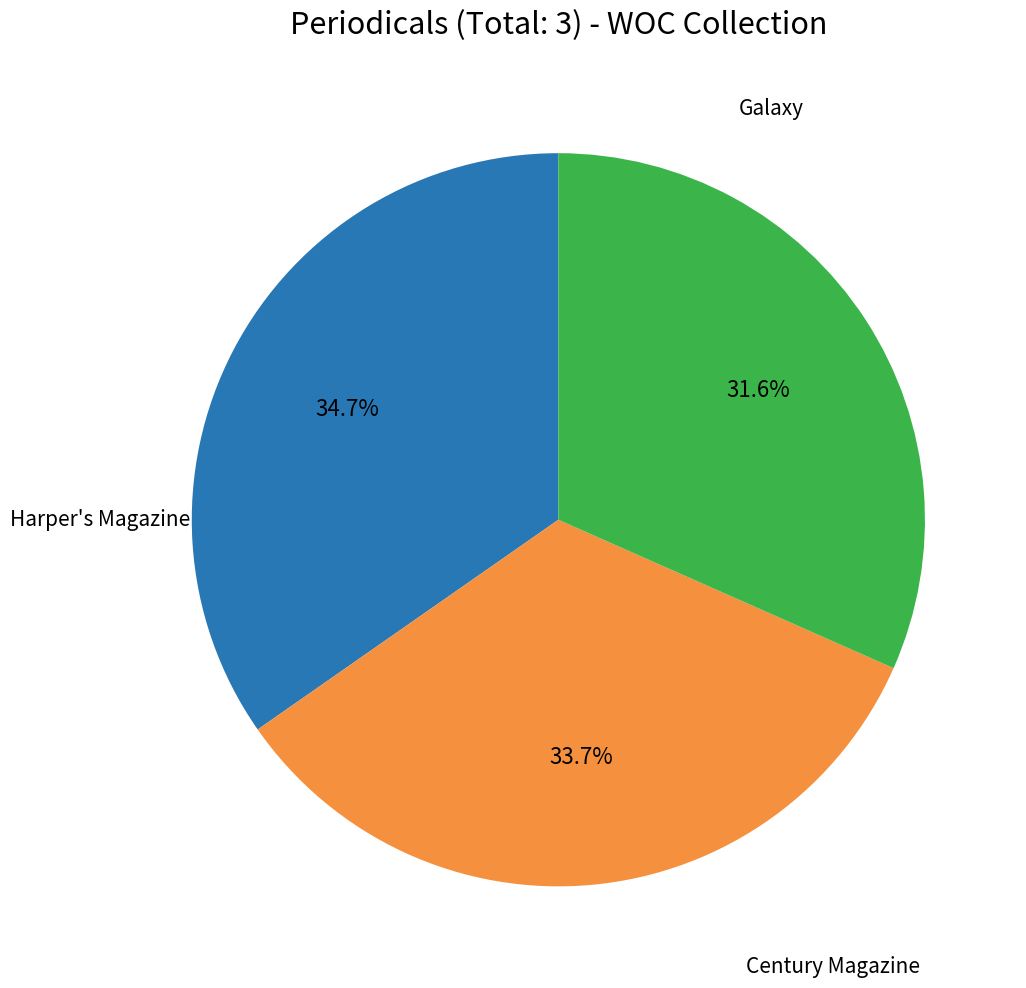

How many slices are in this pie chart?

3